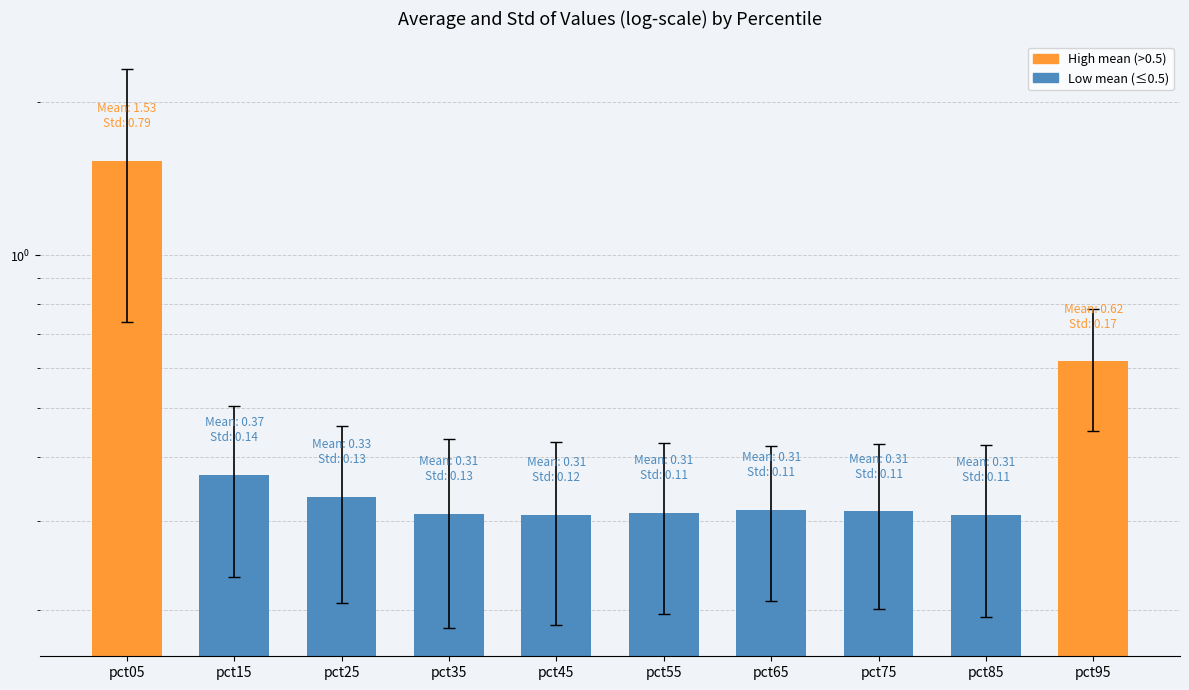

What value does the data have at pct55?

0.3